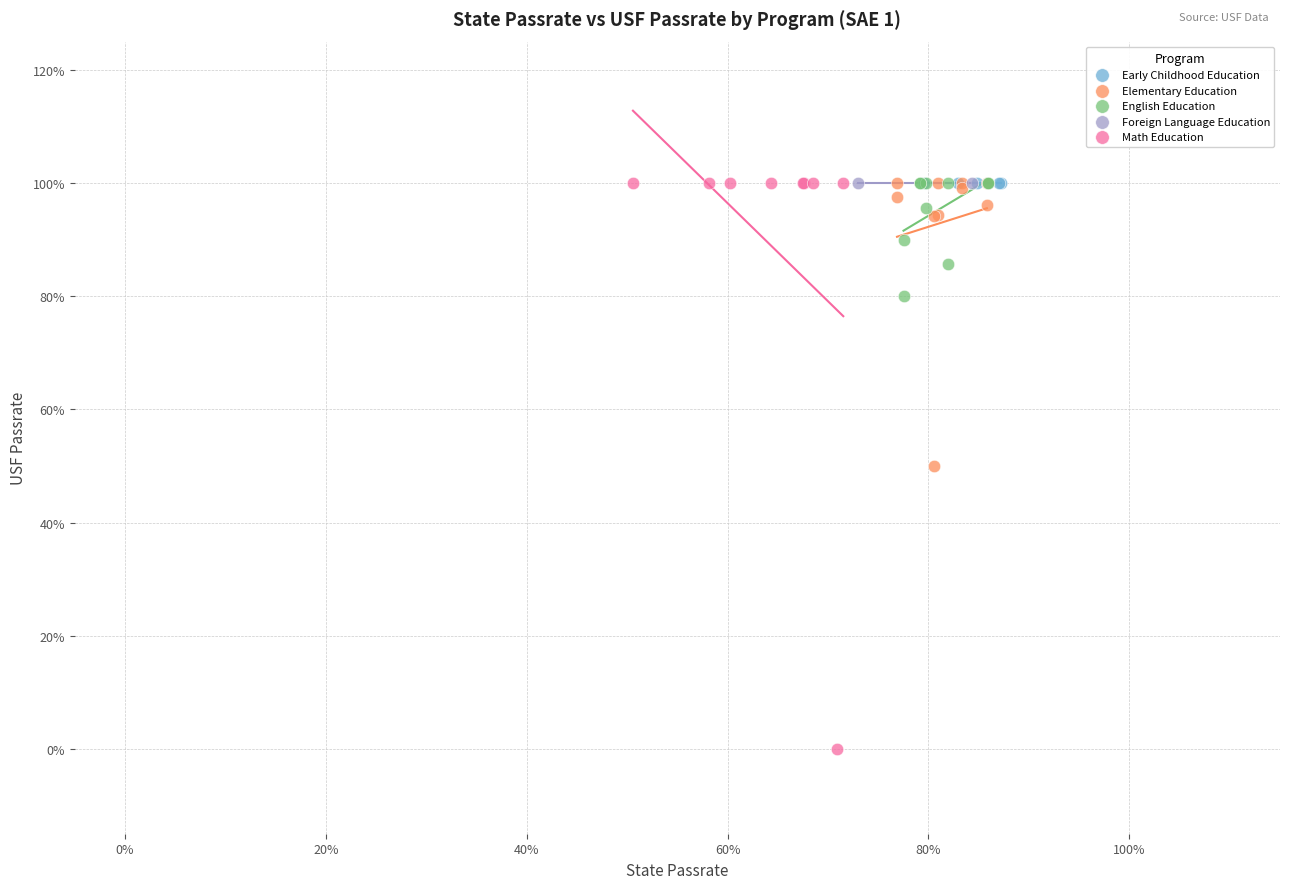

What are all the series names shown in the legend?

Early Childhood Education, Elementary Education, English Education, Foreign Language Education, Math Education